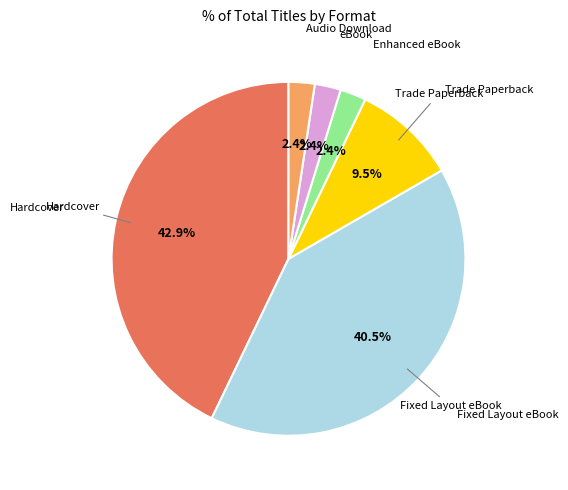

Is there any slice that represents more than half of the pie?

No